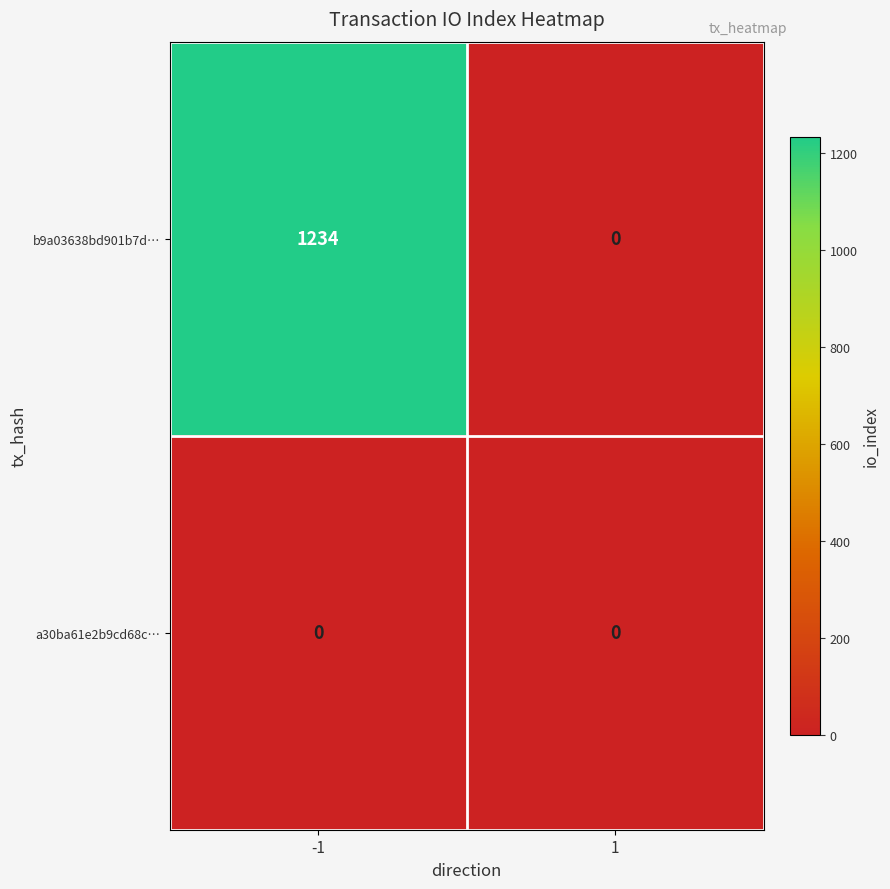

Rank the series by their maximum value, from lowest to highest.

a30ba61e2b9cd68c…, b9a03638bd901b7d…